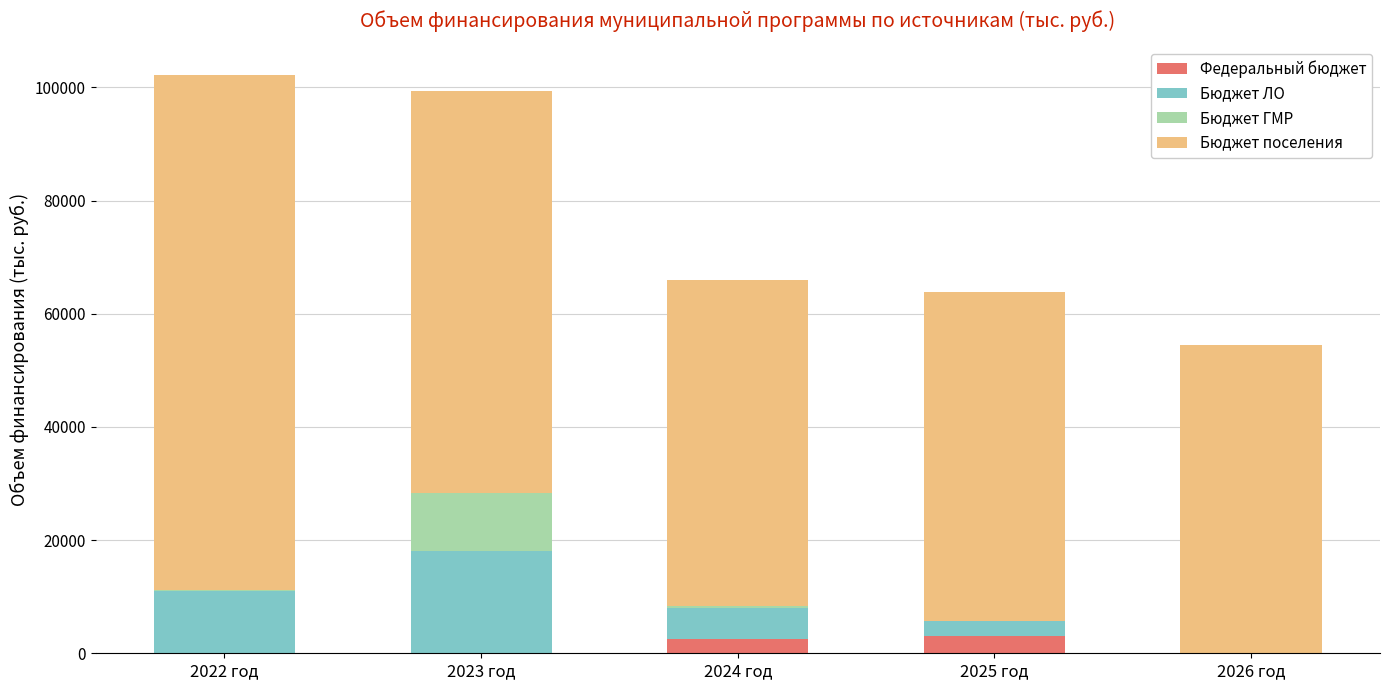

What is the highest value of the Федеральный бюджет series?

3087.7